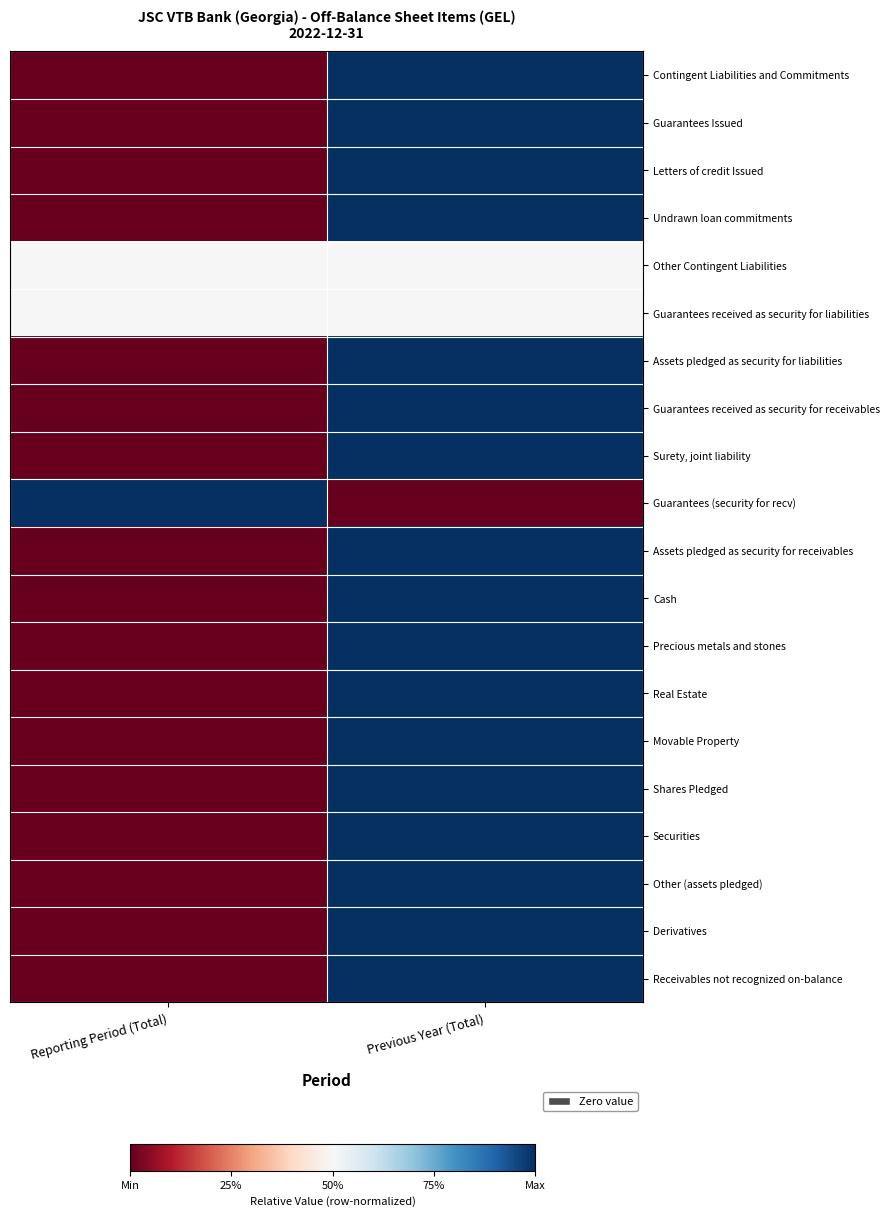

Rank the series at Reporting Period (Total) from lowest to highest value.

Contingent Liabilities and Commitments, Guarantees Issued, Letters of credit Issued, Undrawn loan commitments, Assets pledged as security for liabilities, Guarantees received as security for receivables, Surety, joint liability, Assets pledged as security for receivables, Cash, Precious metals and stones, Real Estate, Movable Property, Shares Pledged, Securities, Other (assets pledged), Derivatives, Receivables not recognized on-balance, Other Contingent Liabilities, Guarantees received as security for liabilities, Guarantees (security for recv)